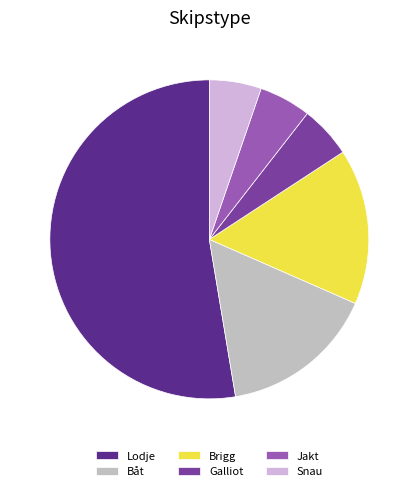

Is it true that Galliot is 1% of the pie?

False